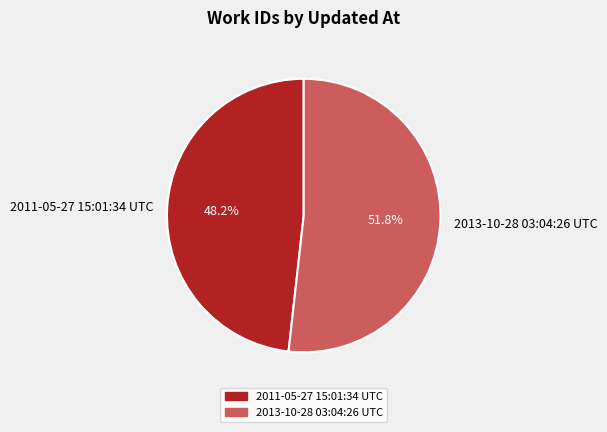

Which category accounts for the majority?

2013-10-28 03:04:26 UTC